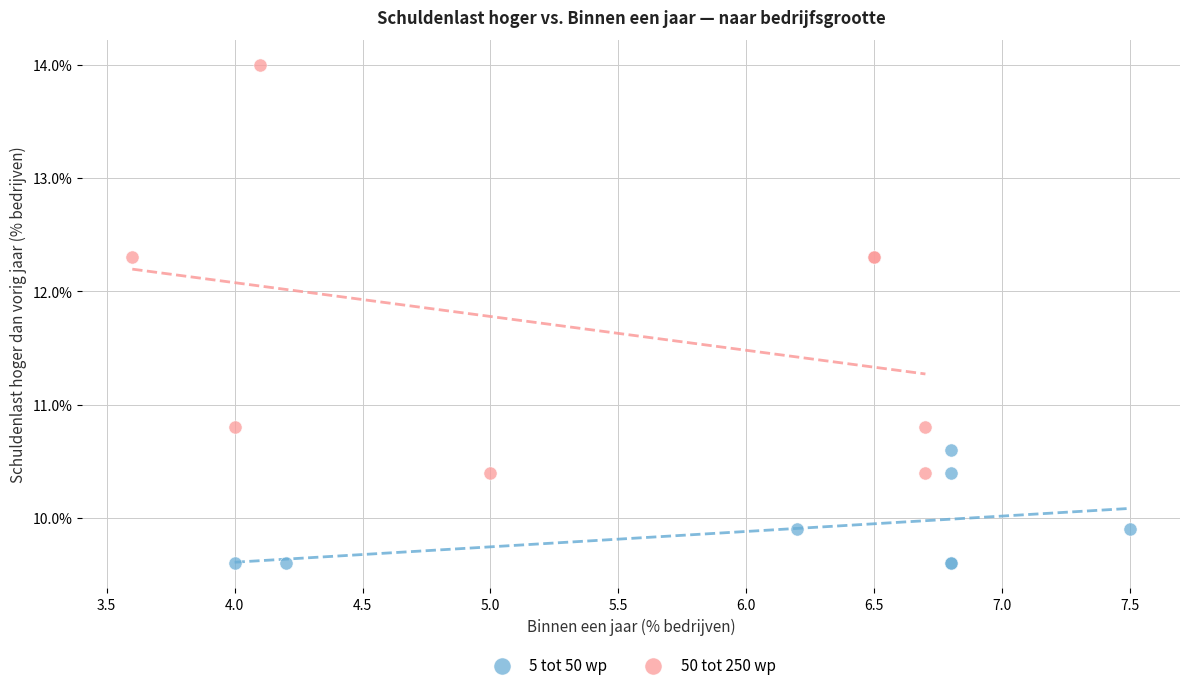

Which series reaches the minimum Y coordinate?

5 tot 50 wp